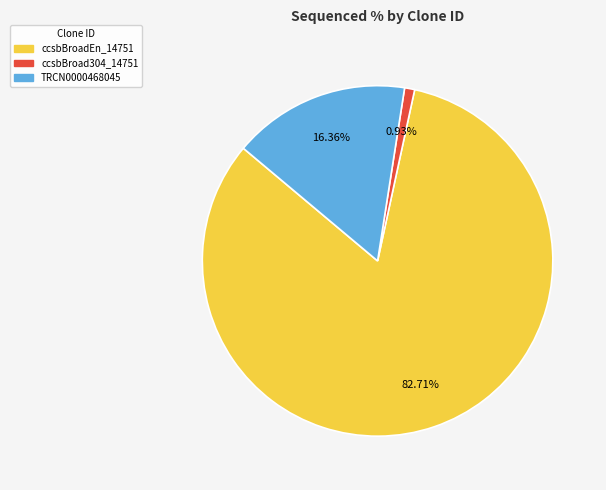

How many slices are in this pie chart?

3